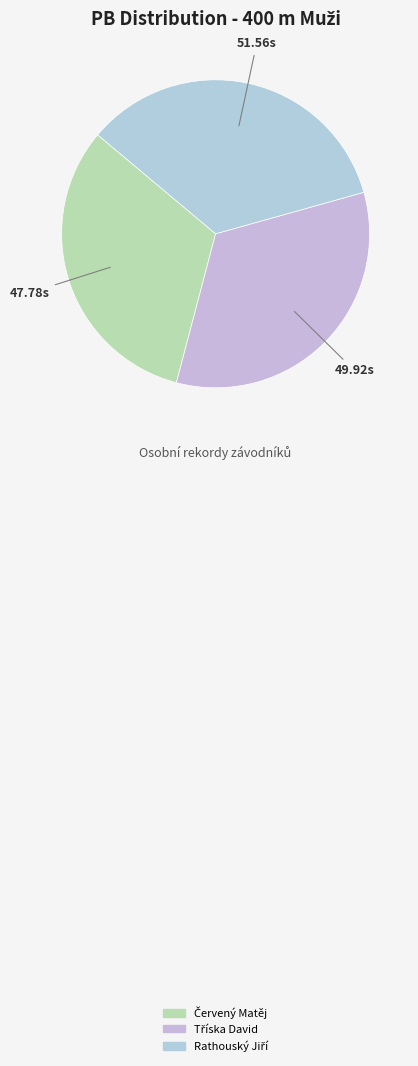

To the nearest percent, what is the difference between the largest and smallest slice percentages?

3%